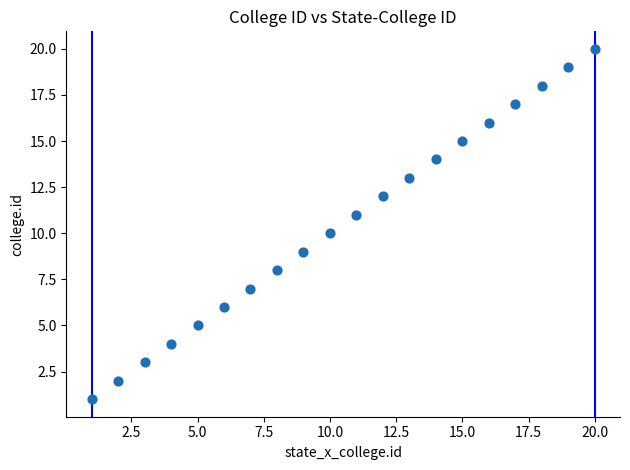

What is the range of Y values (max minus min)?

19